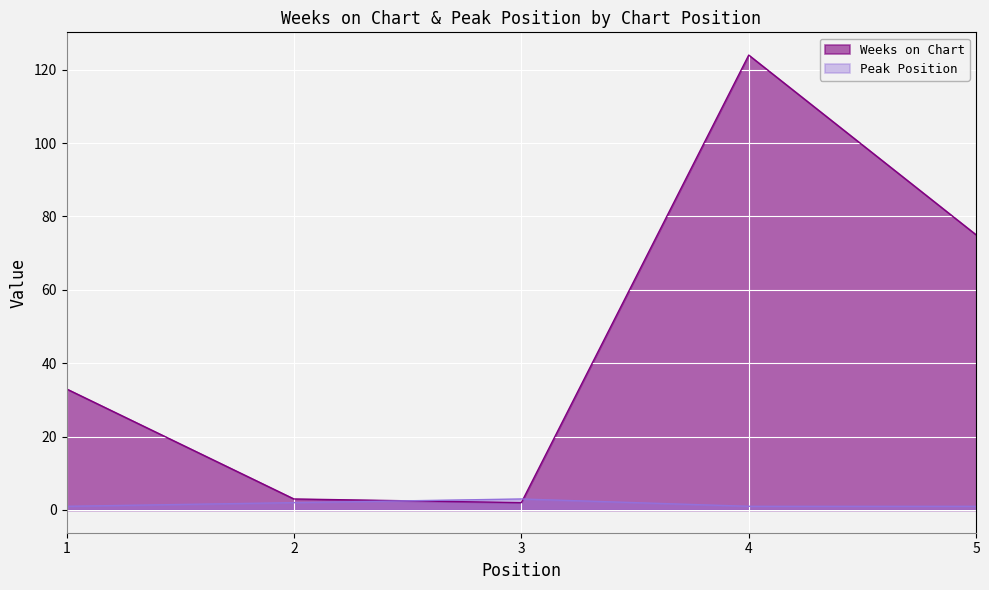

At how many categories does at least one series exceed 83?

1